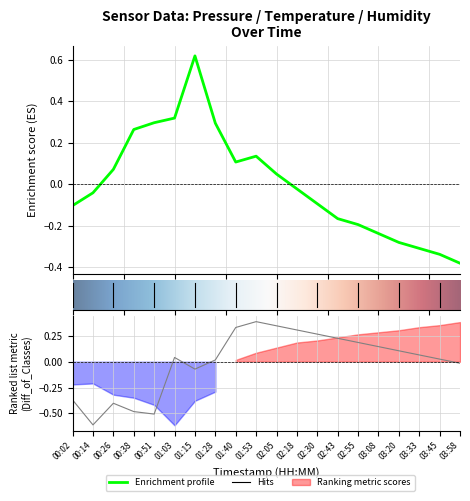

How many values in the pressure series are below 0?

11